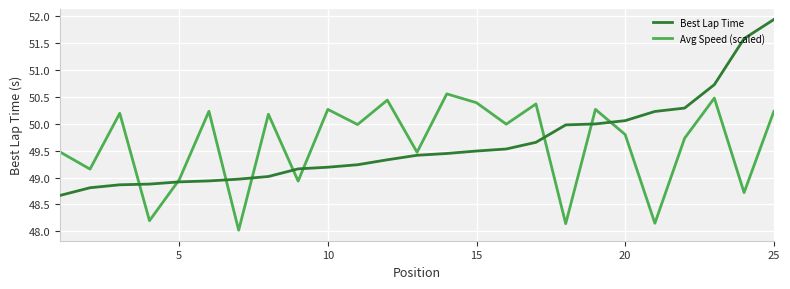

What is the sum of all Best Lap Time values?

1240.4